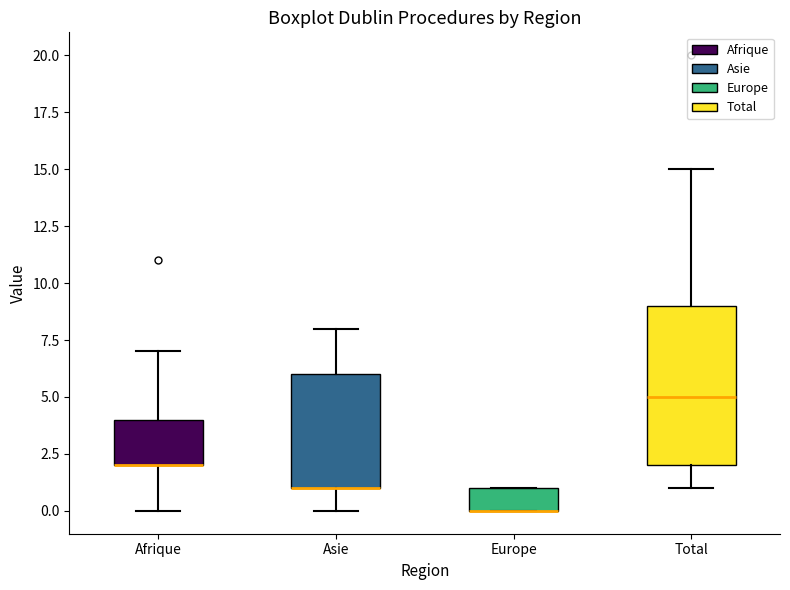

Reading left to right, read every box against the y-axis: the position of its median line, the range the box covers, and the ends of its whiskers. The values are not printed on the chart, so give them approximately, as read against the axis.

Afrique: median 2 (drawn on the box's lower edge), box 2 to 4, whiskers 0 to 7
Asie: median 1 (drawn on the box's lower edge), box 1 to 6, whiskers 0 to 8
Europe: median 0 (drawn on the box's lower edge), box 0 to 1, whiskers 0 to 1
Total: median 5, box 2 to 9, whiskers 1 to 15